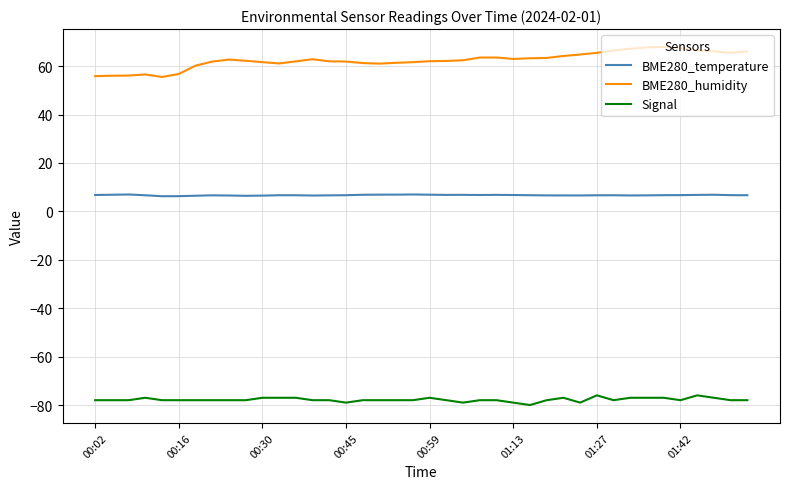

In BME280_humidity, how many points are lower than both neighbors (excluding endpoints)?

5